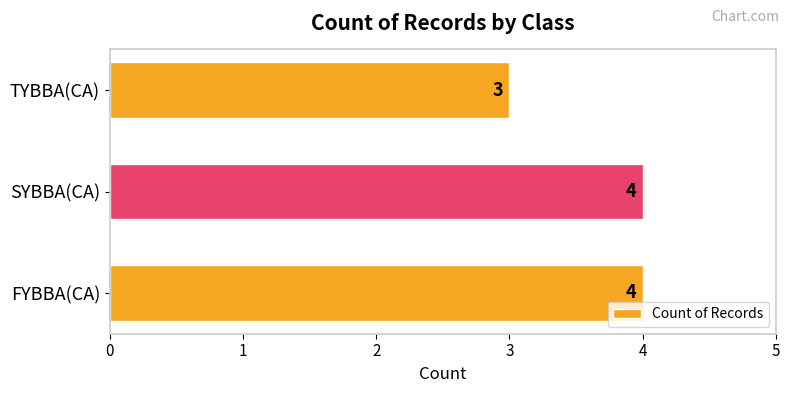

Which label corresponds to the smallest value in the chart?

TYBBA(CA)